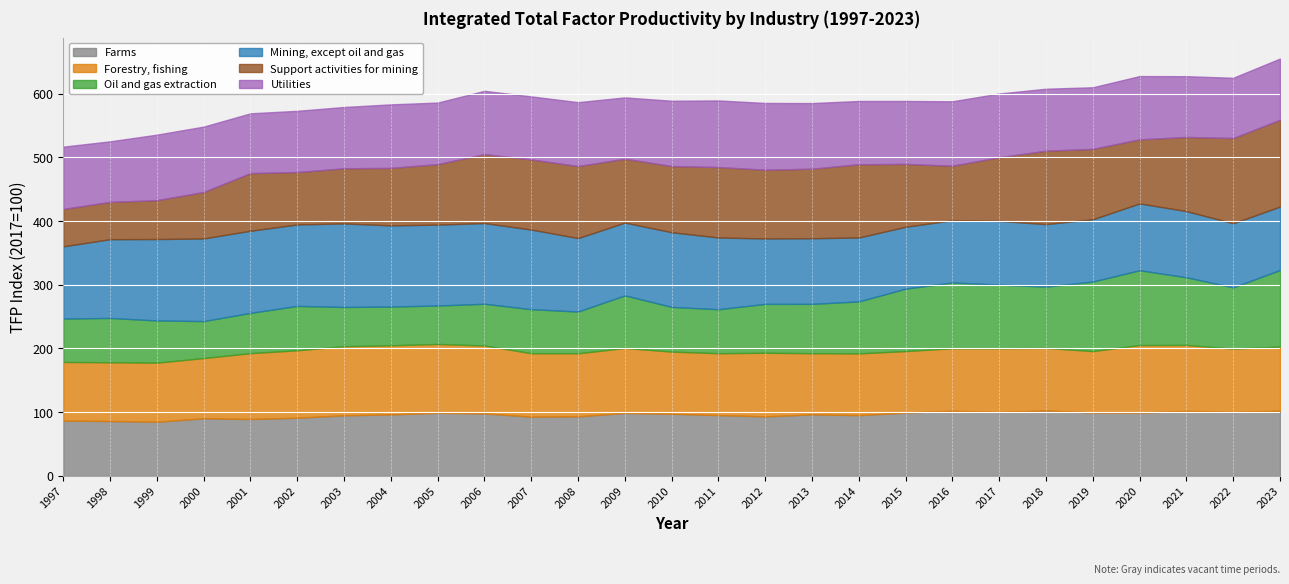

What is the difference between the maximum and minimum values in the Oil and gas extraction series?

62.2